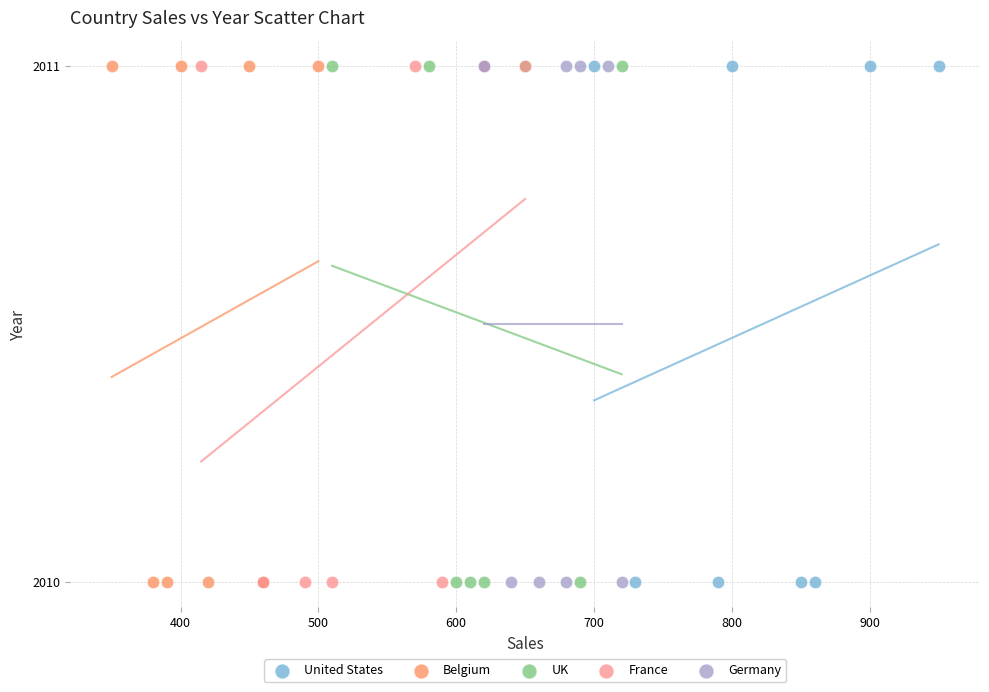

What are all the series names shown in the legend?

United States, Belgium, UK, France, Germany